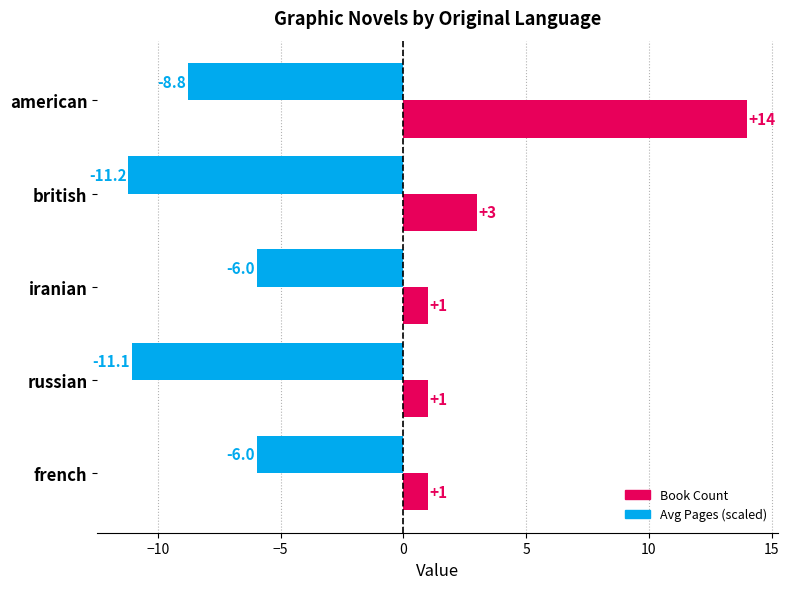

What is the minimum value shown in the chart?

-11.2